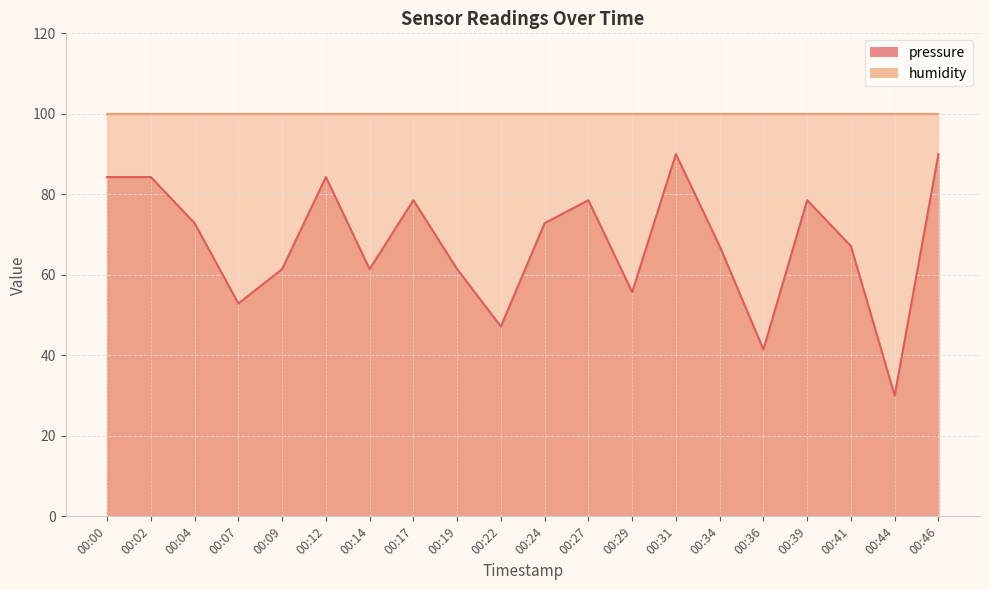

What is the smallest value displayed?

30.0